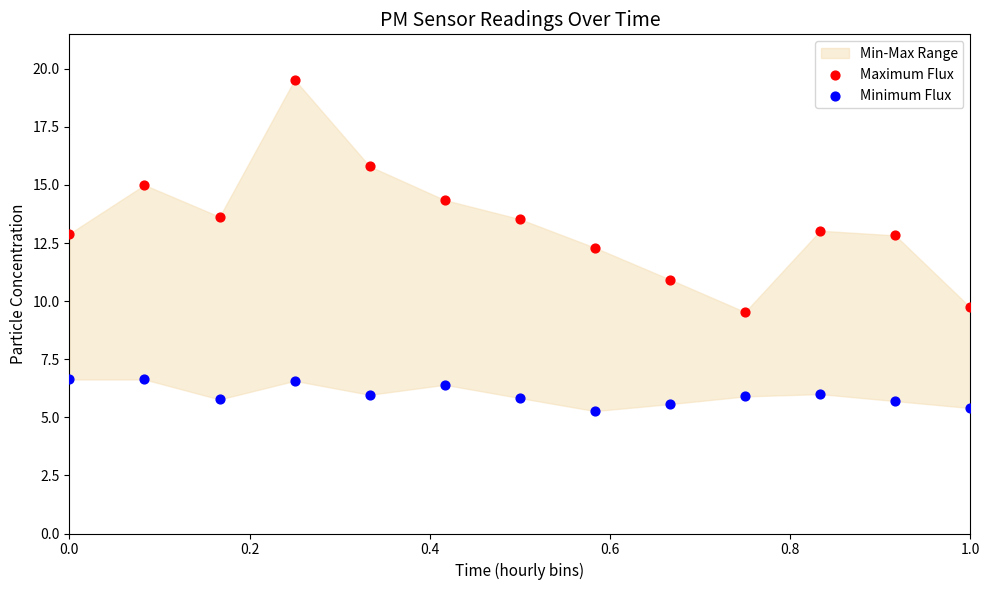

Across all data points, what is the range of X values (max minus min)?

1.0